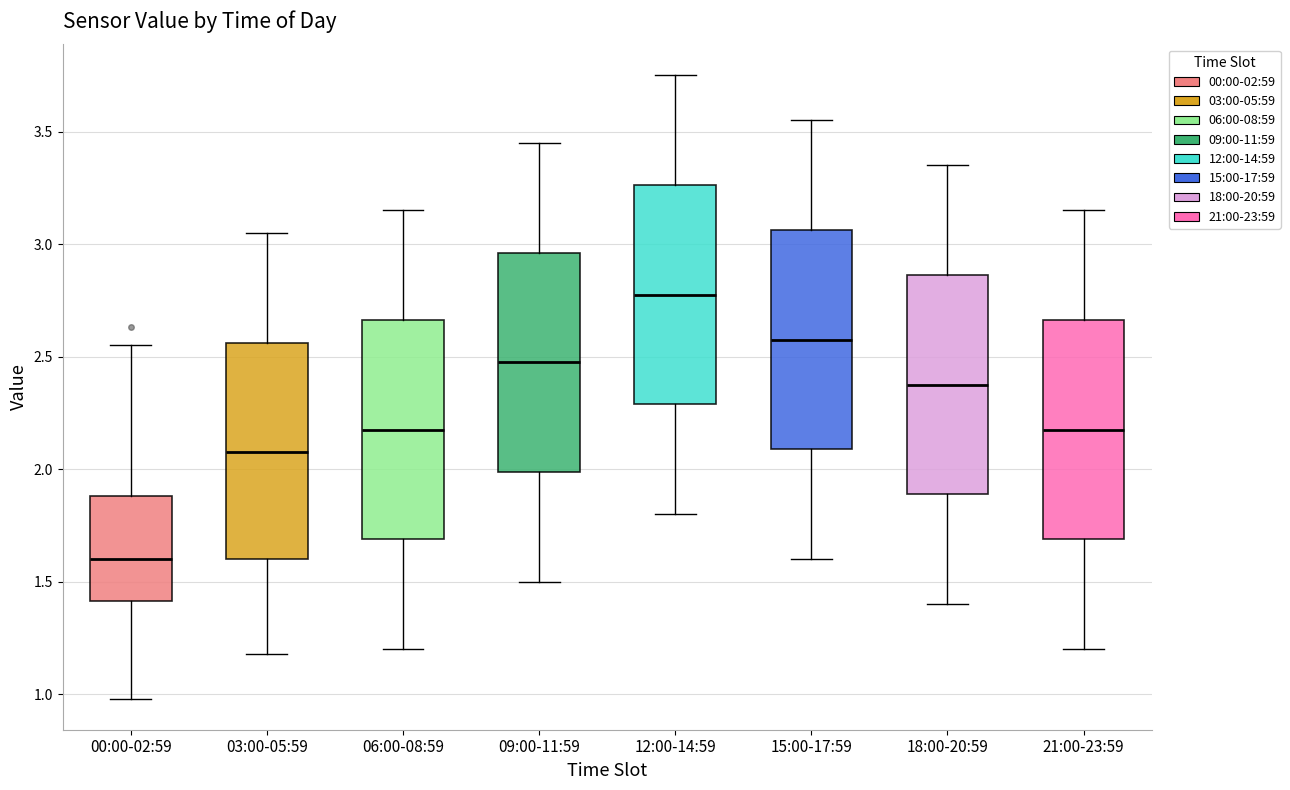

Which box's median line is the highest?

12:00-14:59